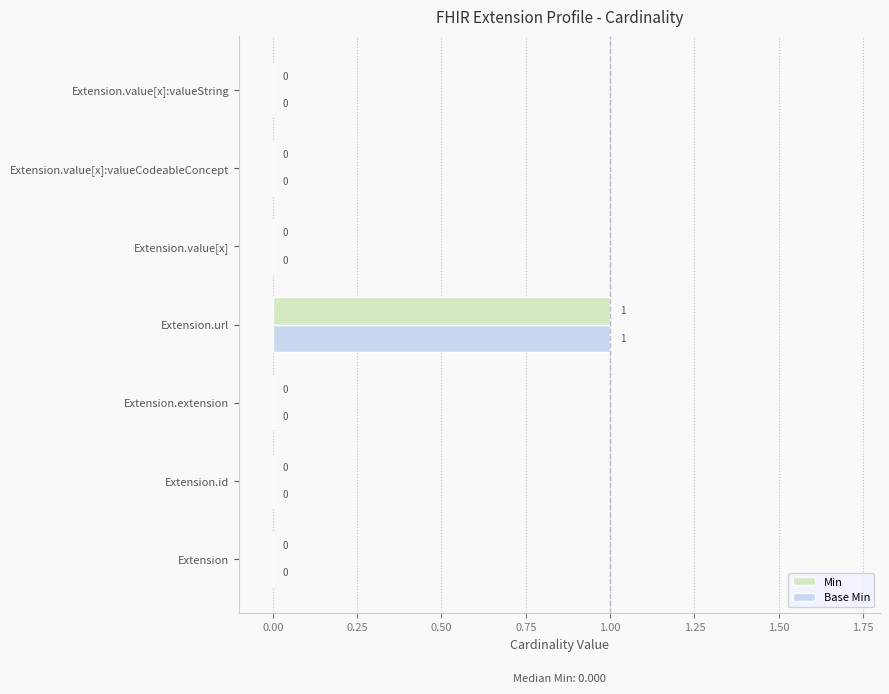

At which label does Base Min reach its peak?

Extension.url